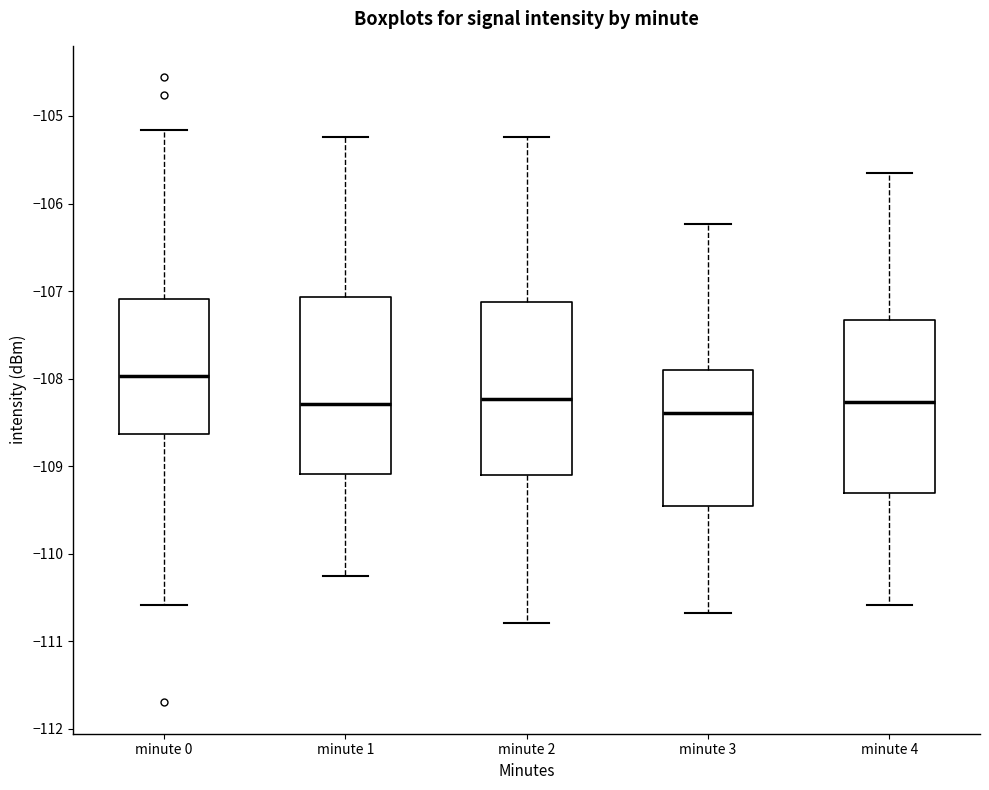

Where does the upper whisker of the box for minute 2 end on the y-axis? The values are not printed on the chart, so give them approximately, as read against the axis.

-105.2